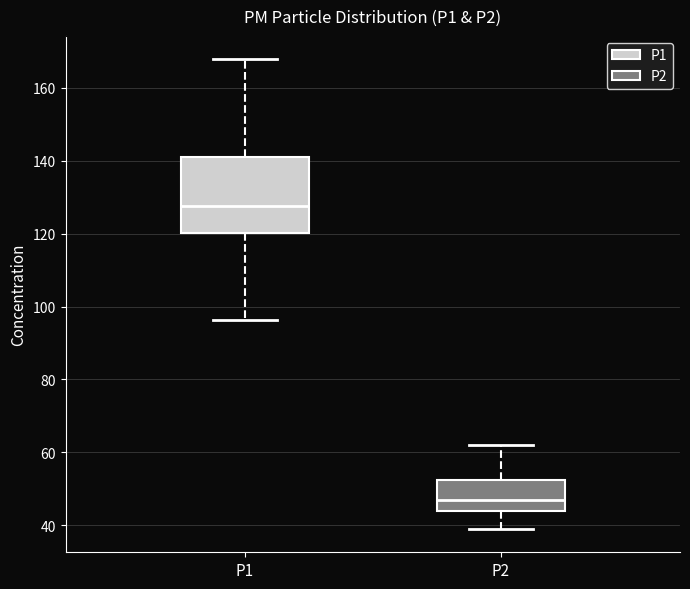

Reading left to right, read every box against the y-axis: the position of its median line, the range the box covers, and the ends of its whiskers. The values are not printed on the chart, so give them approximately, as read against the axis.

P1: median 128, box 120 to 142, whiskers 96 to 168
P2: median 48, box 44 to 52, whiskers 40 to 62